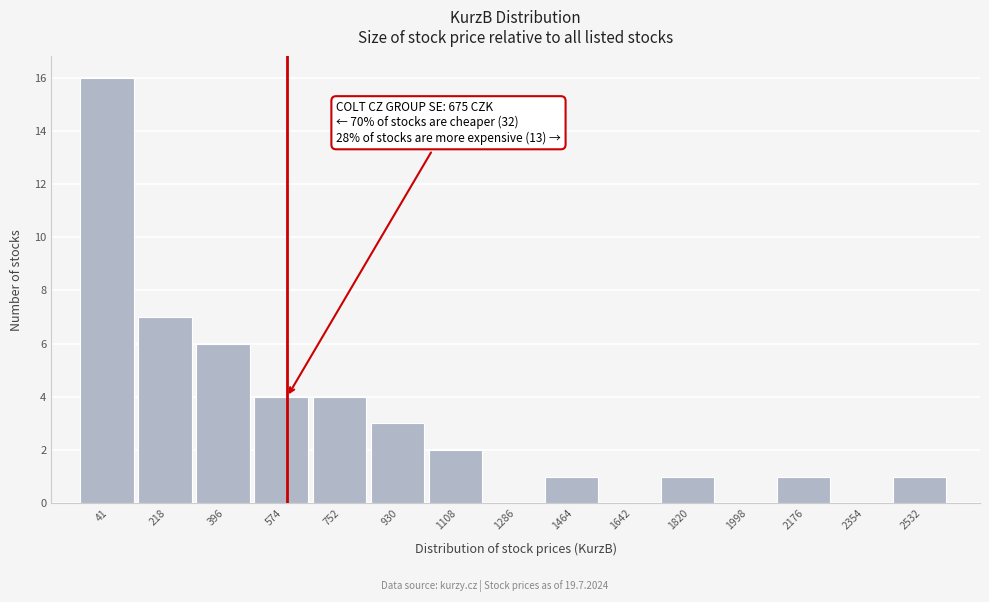

Reading left to right, extract all data points from this chart.

41=16	218=7	396=6	574=4	752=4	930=3	1108=2	1286=0	1464=1	1642=0	1820=1	1998=0	2176=1	2354=0	2532=1